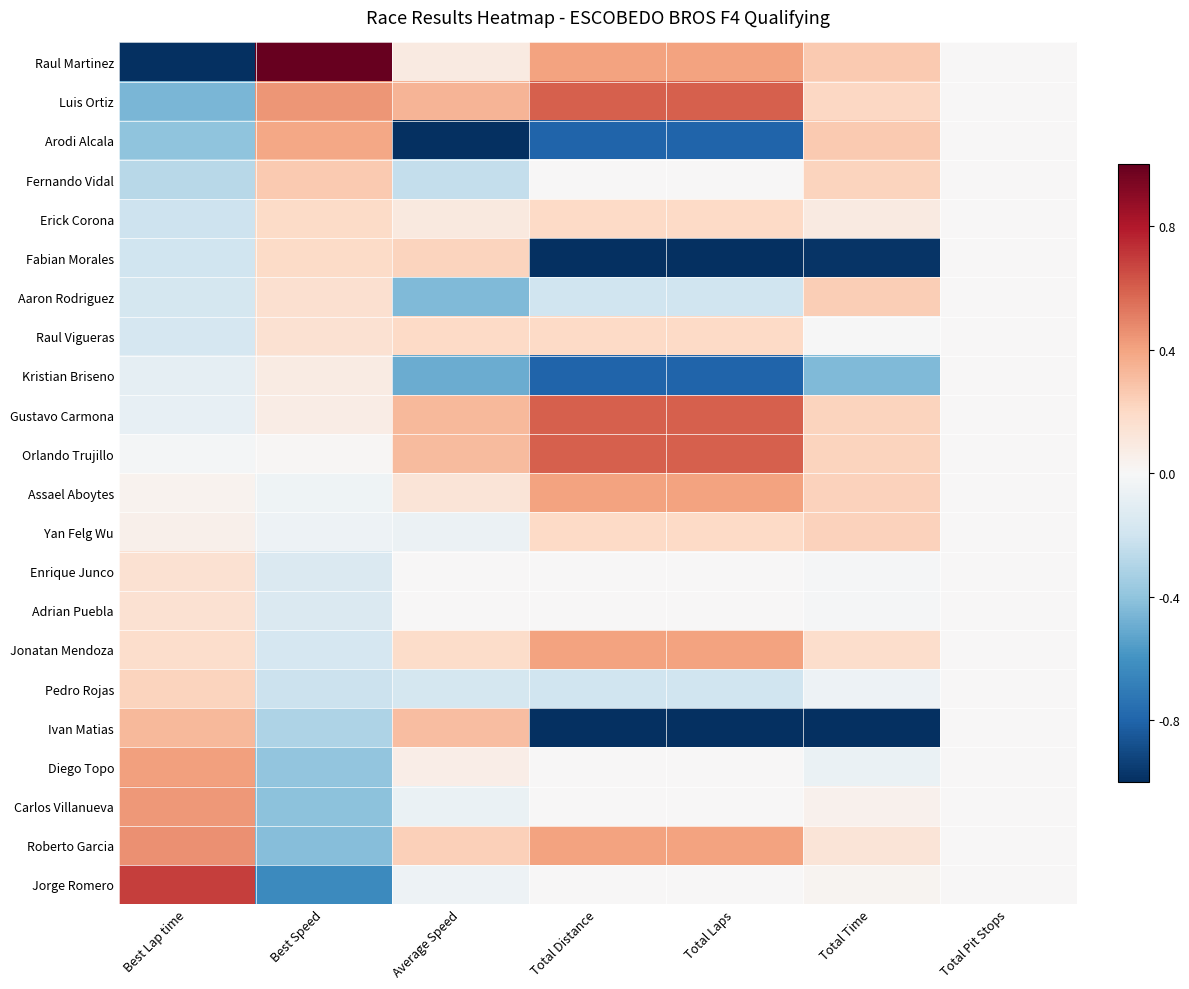

Which has a higher value, Best Lap time or Best Speed?

Best Speed